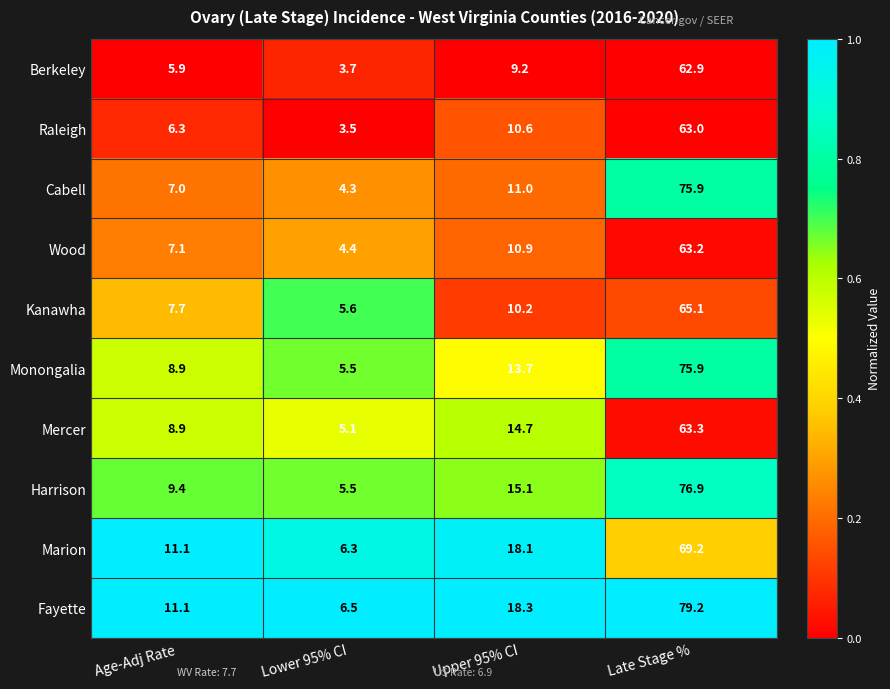

Is the value of Raleigh at Late Stage % greater than the value of Mercer at Upper 95% CI?

Yes